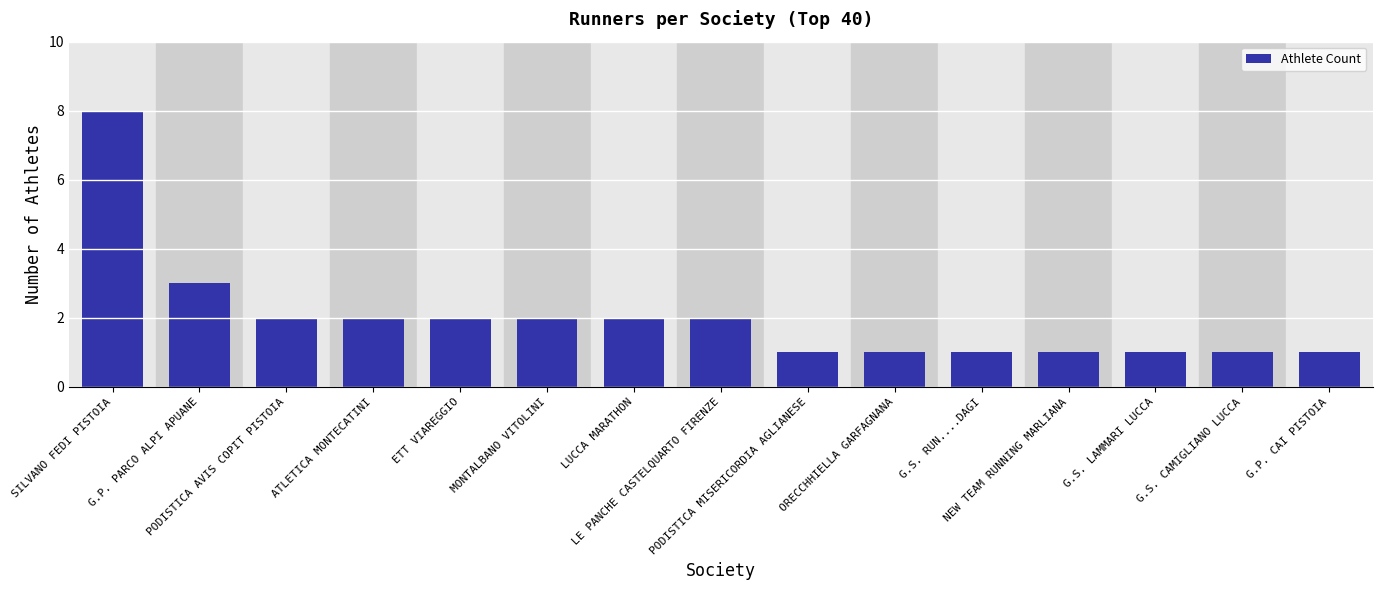

Reading left to right, transcribe all the data shown in this chart.

SILVANO FEDI PISTOIA=8	G.P. PARCO ALPI APUANE=3	PODISTICA AVIS COPIT PISTOIA=2	ATLETICA MONTECATINI=2	ETT VIAREGGIO=2	MONTALBANO VITOLINI=2	LUCCA MARATHON=2	LE PANCHE CASTELQUARTO FIRENZE=2	PODISTICA MISERICORDIA AGLIANESE=1	ORECCHHIELLA GARFAGNANA=1	G.S. RUN....DAGI=1	NEW TEAM RUNNING MARLIANA=1	G.S. LAMMARI LUCCA=1	G.S. CAMIGLIANO LUCCA=1	G.P. CAI PISTOIA=1